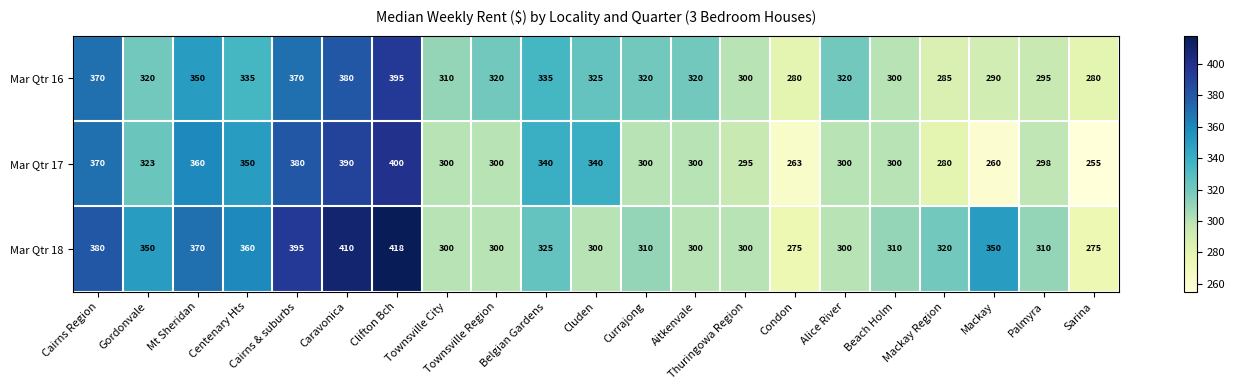

The Mar Qtr 16 series shows 472 at Mackay Region. True or false?

False